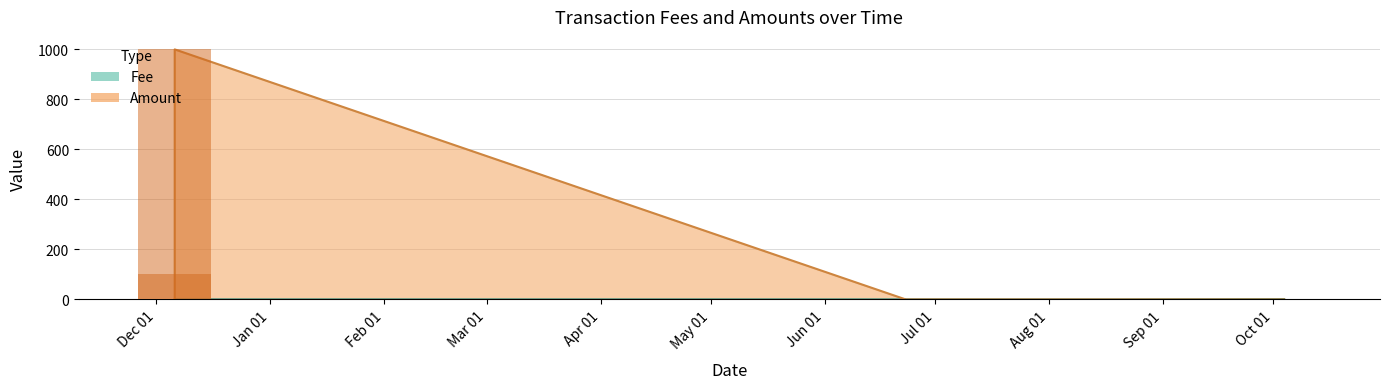

The Amount series shows 0.0 at 2019-06-23. True or false?

True